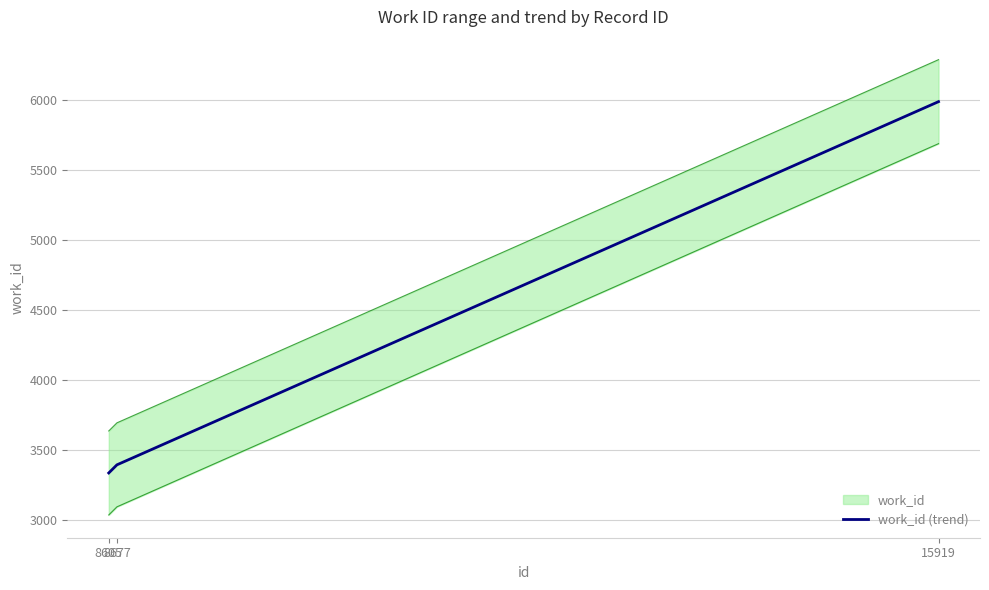

Is this an area chart (filled region under the line)?

No